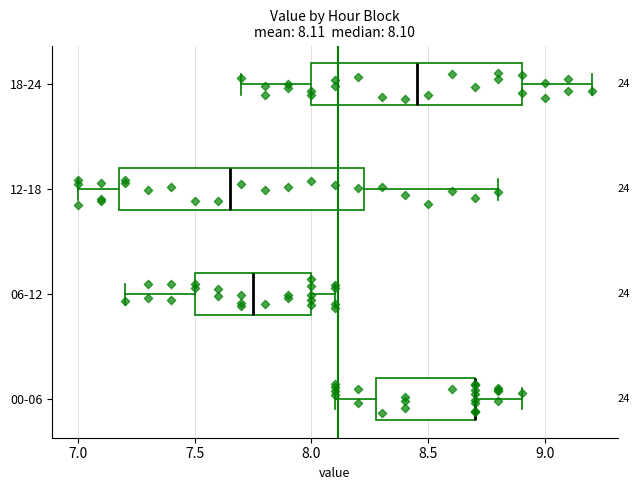

Comparing the boxes themselves (not the whiskers), which one is the widest?

12-18